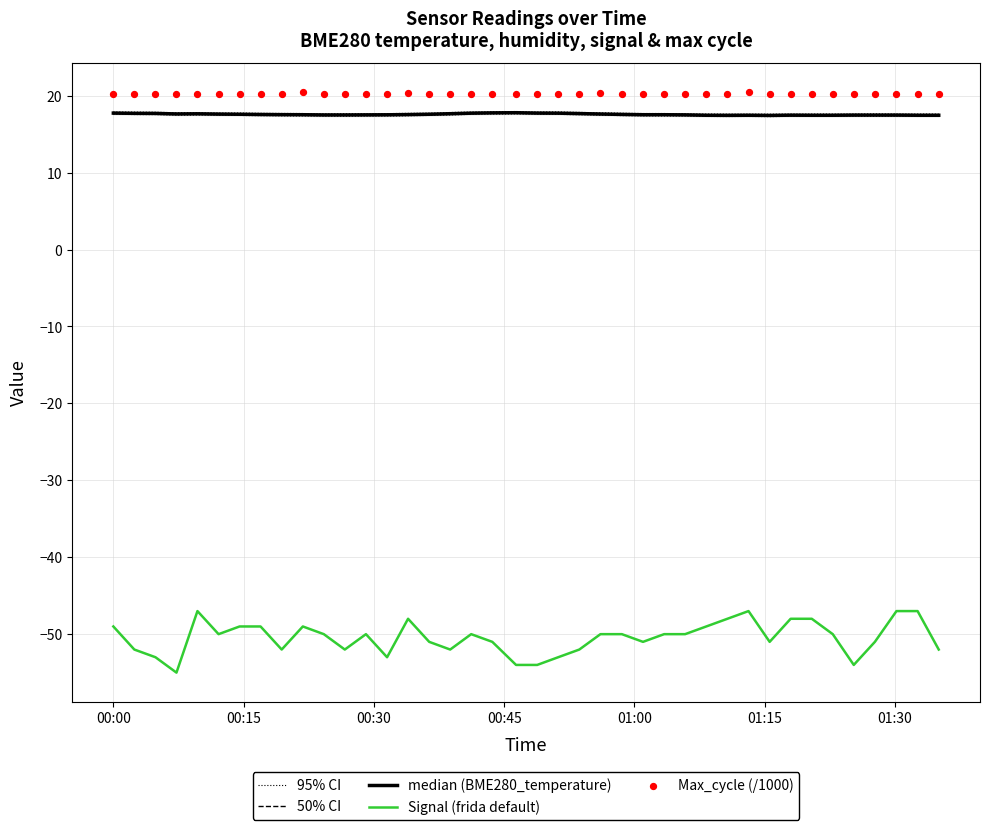

Which series has the largest Y range (max minus min)?

Signal (frida default)